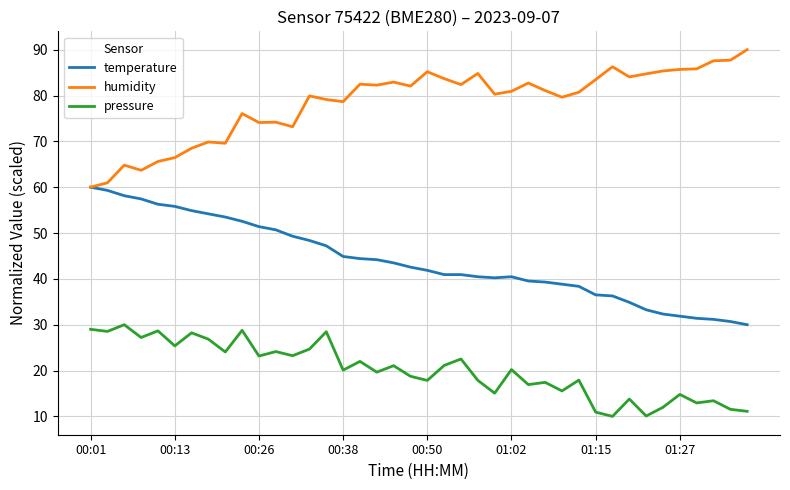

Count the number of categories in the chart.

40